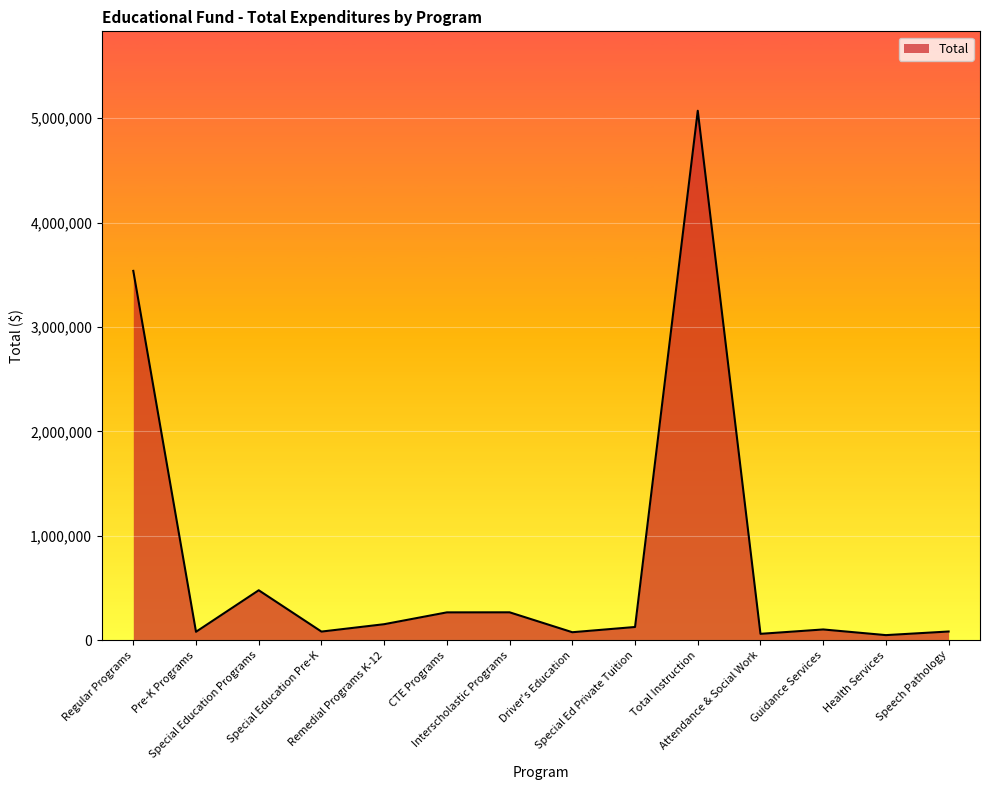

At which category does the data reach its first local valley?

Pre-K Programs